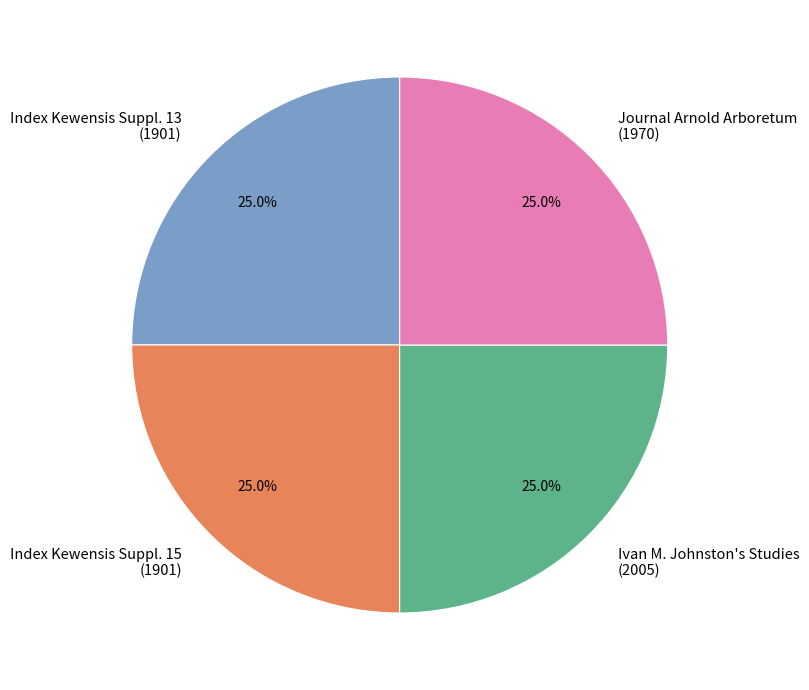

What is the total percentage of Index Kewensis Suppl. 15 (1901) and Index Kewensis Suppl. 13 (1901)?

50.0%